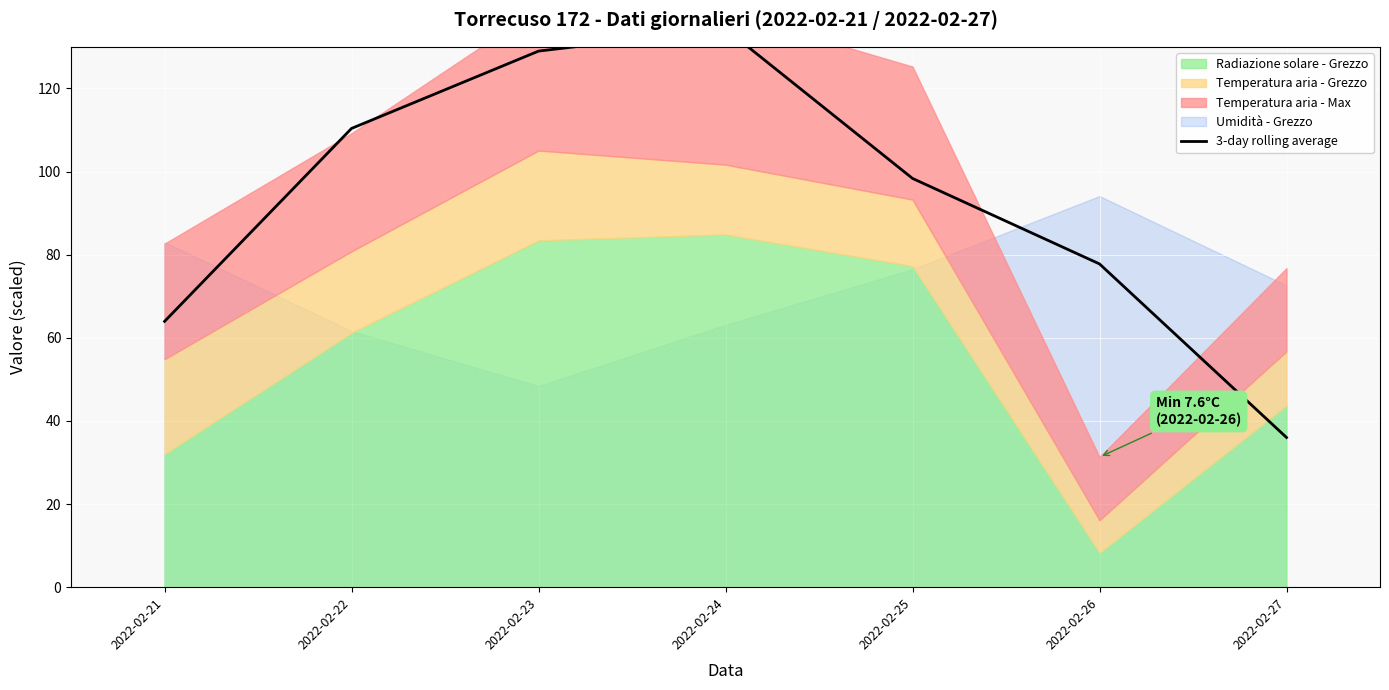

Rank the categories by value from highest to lowest.

2022-02-24, 2022-02-23, 2022-02-22, 2022-02-25, 2022-02-26, 2022-02-21, 2022-02-27